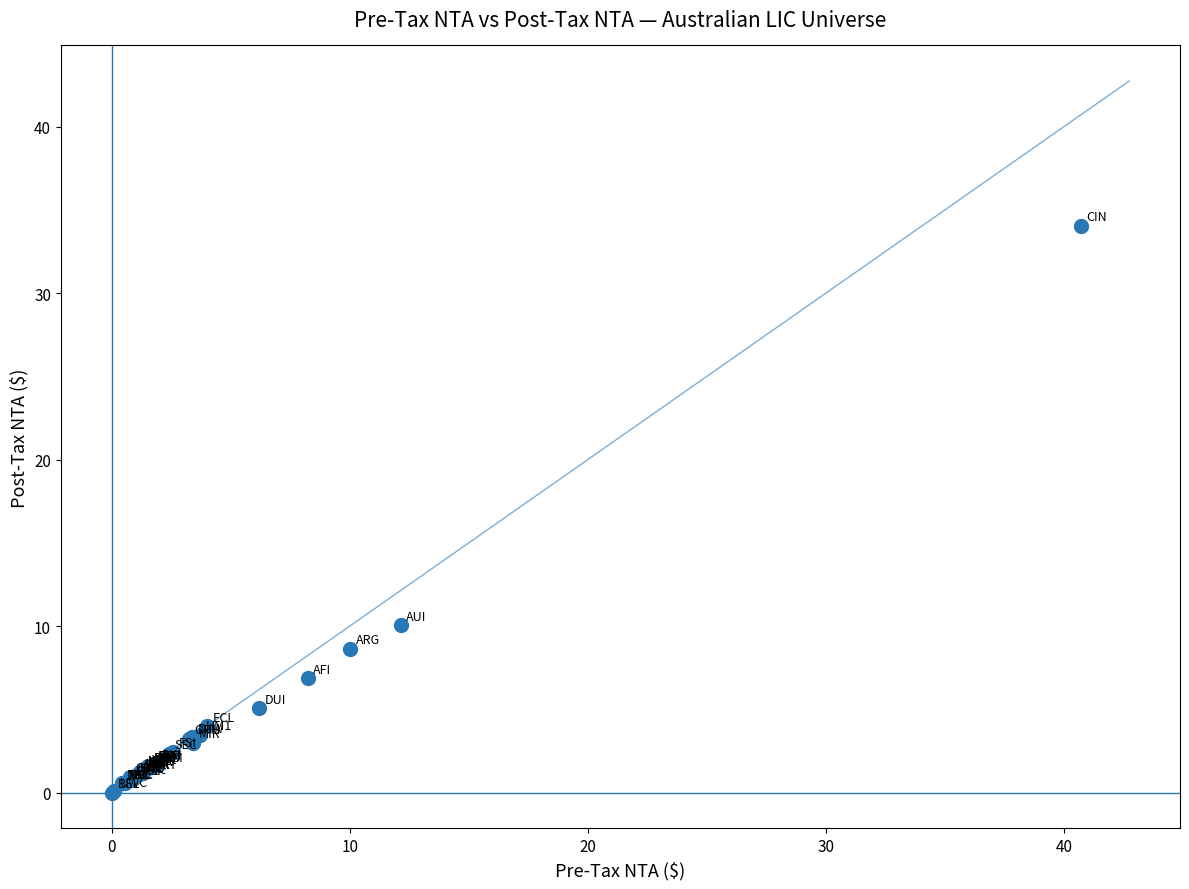

What Y value in the scatter plot is closest to 17?

10.0